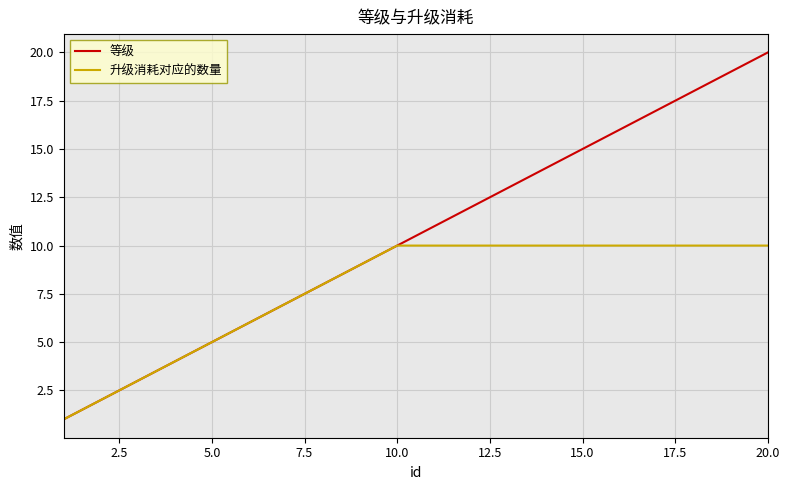

List the series in order of their peak value, lowest first.

升级消耗对应的数量, 等级